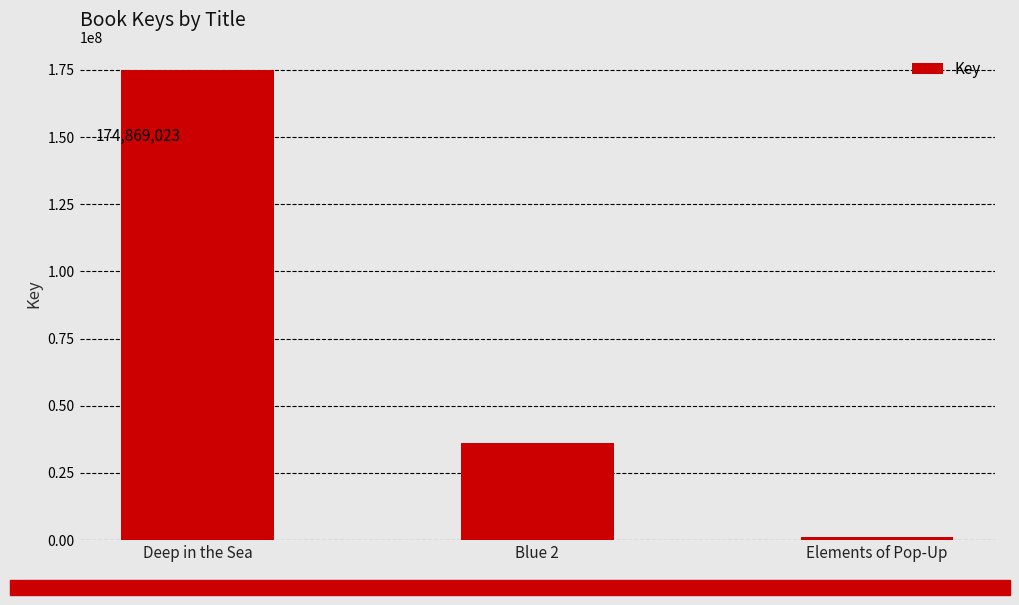

Which category has the lowest value across all series?

Elements of Pop-Up